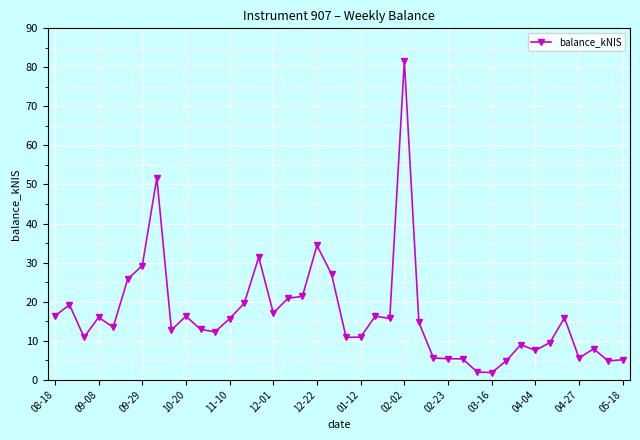

Does the chart display data point markers on the line(s)?

Yes